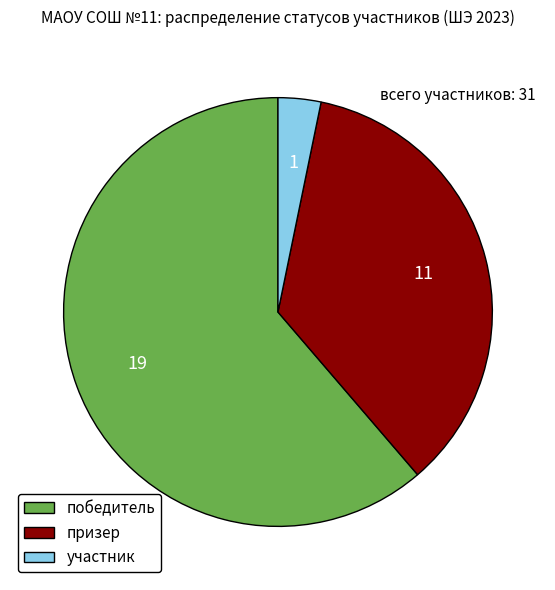

Rank the categories by value from lowest to highest.

участник, призер, победитель